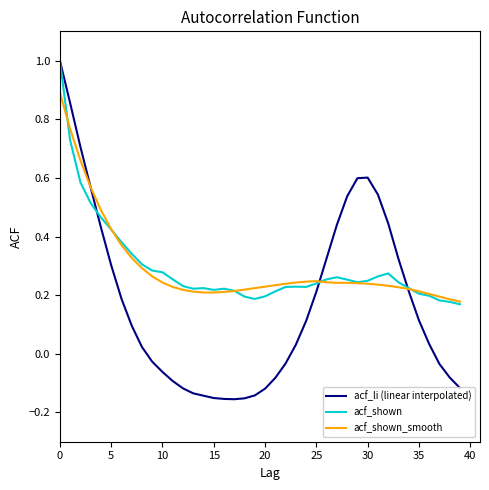

Which series has the widest spread of values?

acf_li (linear interpolated)